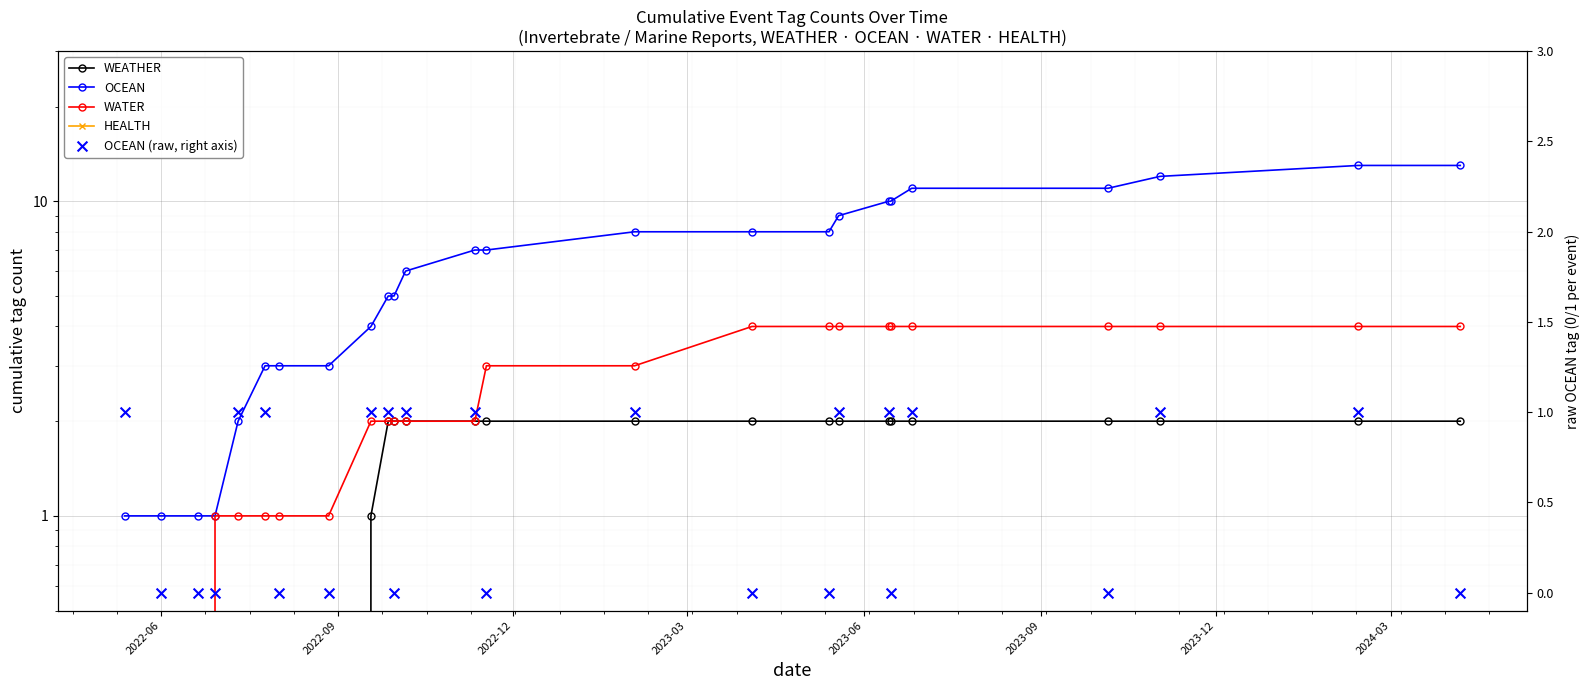

Which series reaches the minimum Y coordinate?

WEATHER